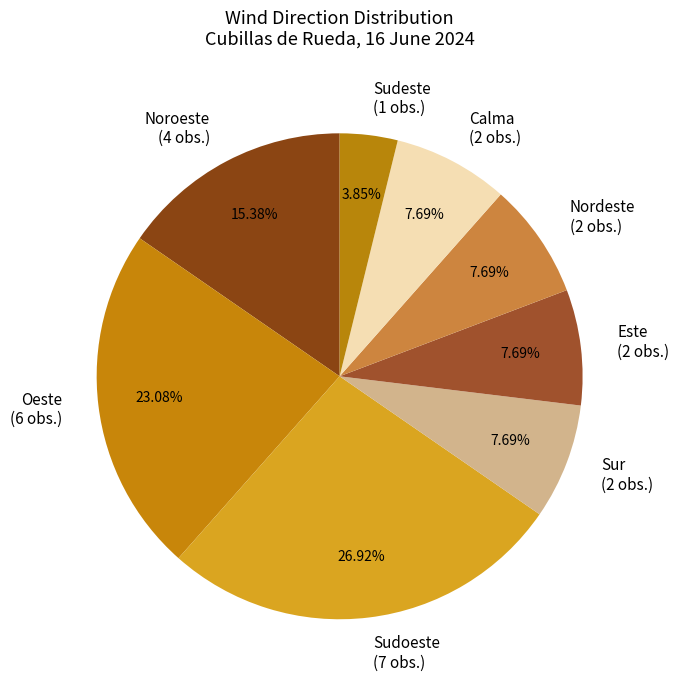

Which has a higher value, Oeste (6 obs.) or Nordeste (2 obs.)?

Oeste (6 obs.)